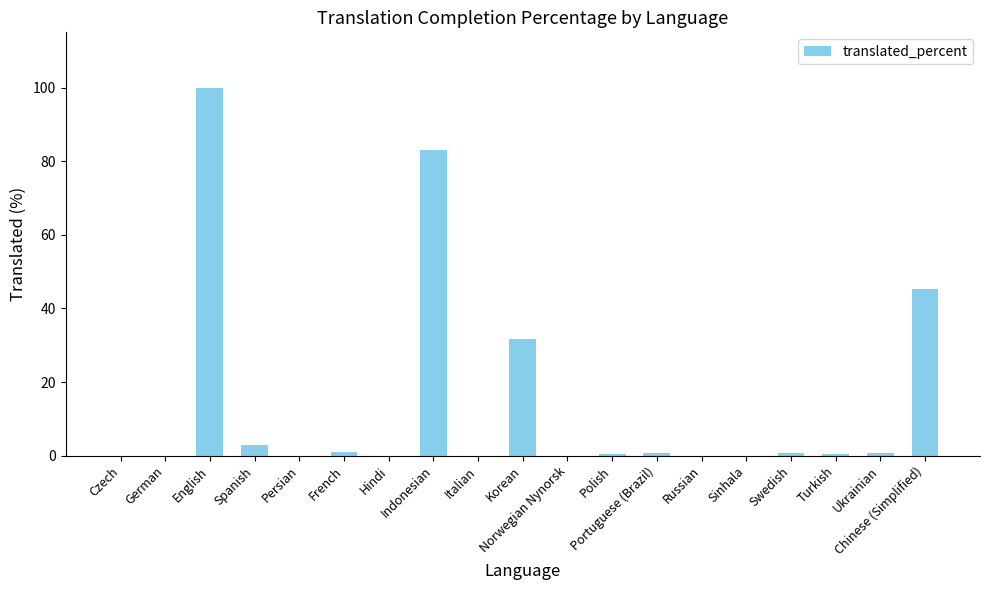

Which label corresponds to the largest value in the chart?

English